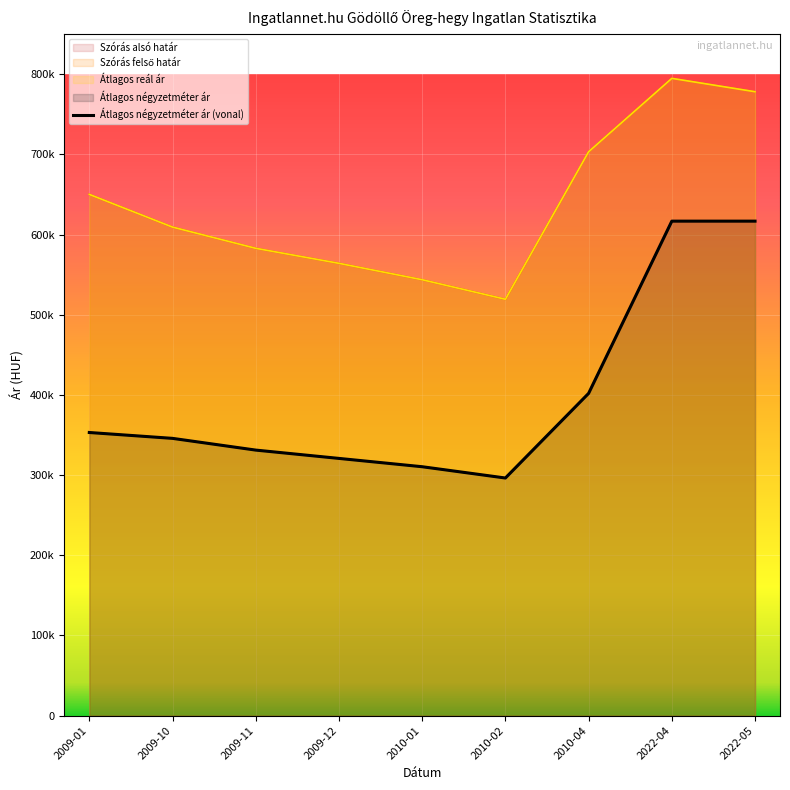

What is the maximum value for Átlagos reál ár?

794744